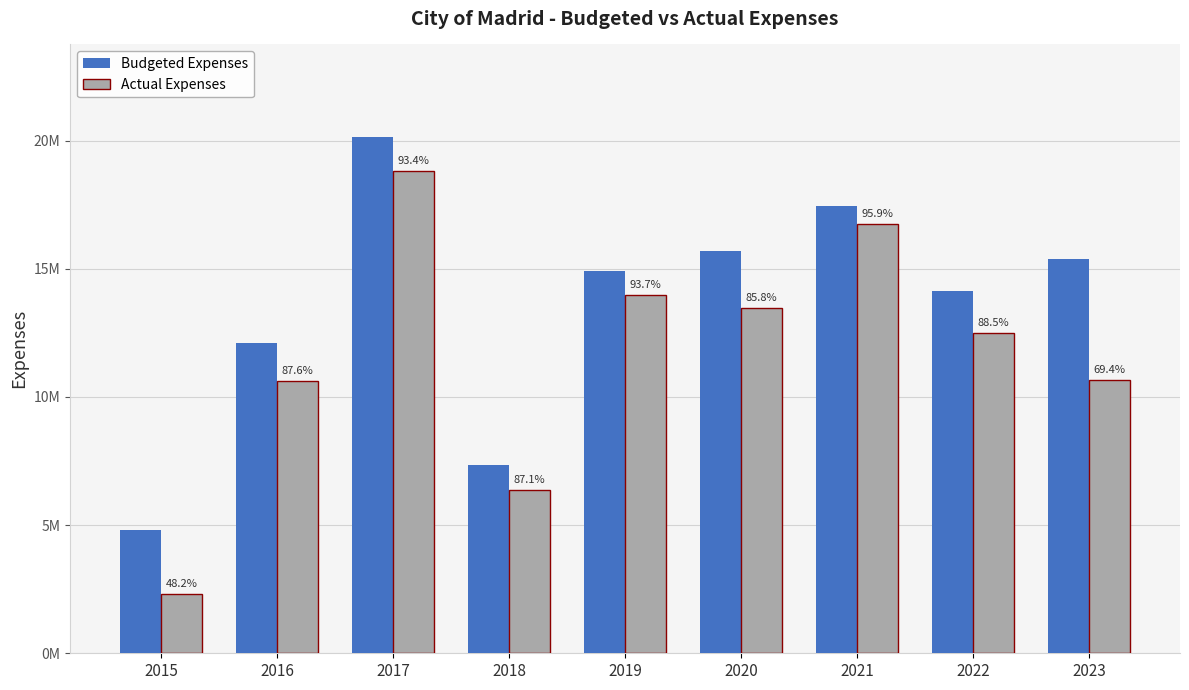

Are the bars horizontal?

No